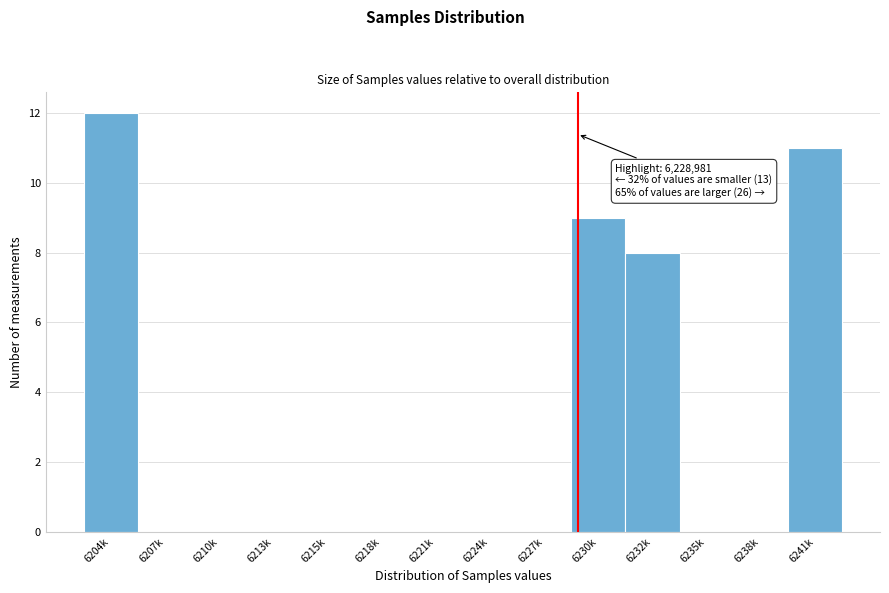

Reading right to left, extract all data points from this chart.

6241k=11	6238k=0	6235k=0	6232k=8	6230k=9	6227k=0	6224k=0	6221k=0	6218k=0	6215k=0	6213k=0	6210k=0	6207k=0	6204k=12